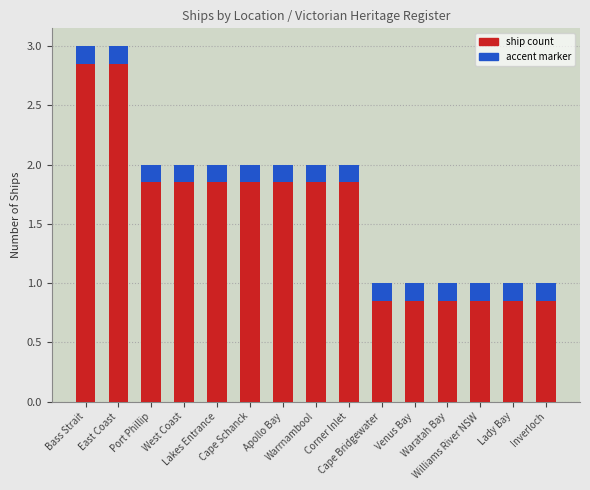

What is the smallest value displayed?

1